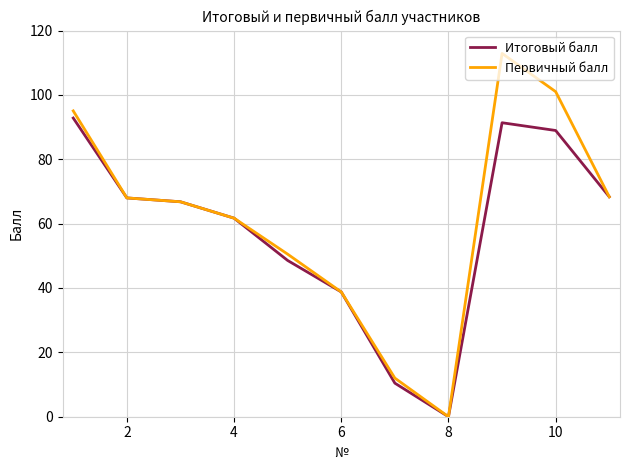

List the series in order of their peak value, lowest first.

Итоговый балл, Первичный балл